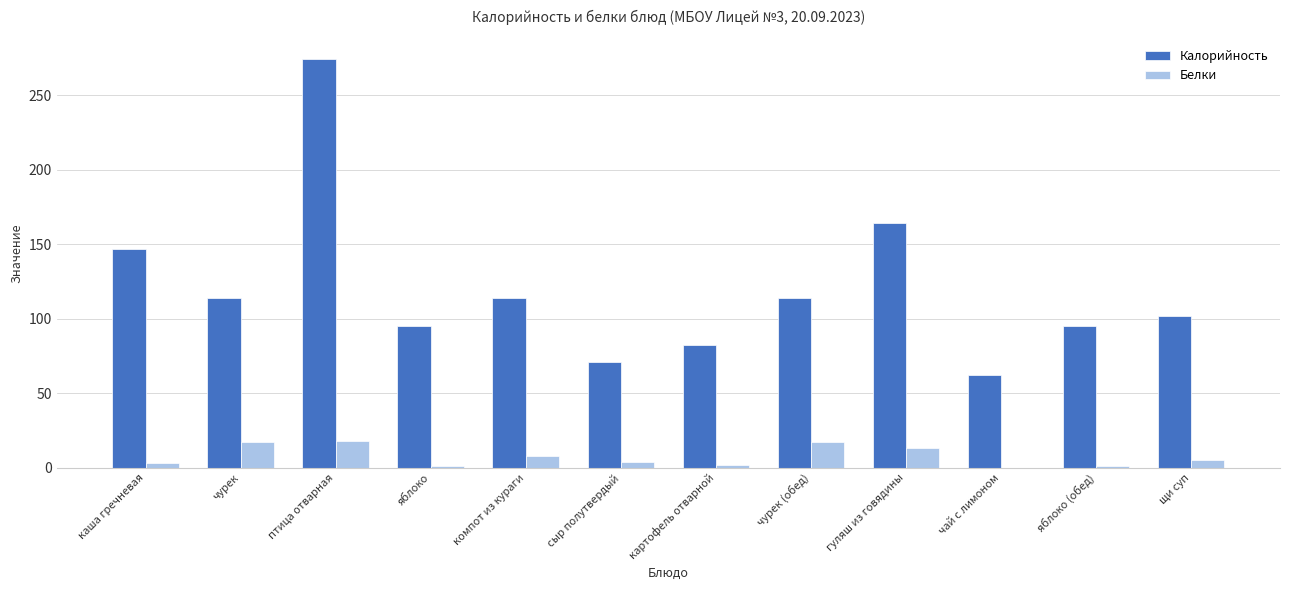

What is the sum of all Белки values?

89